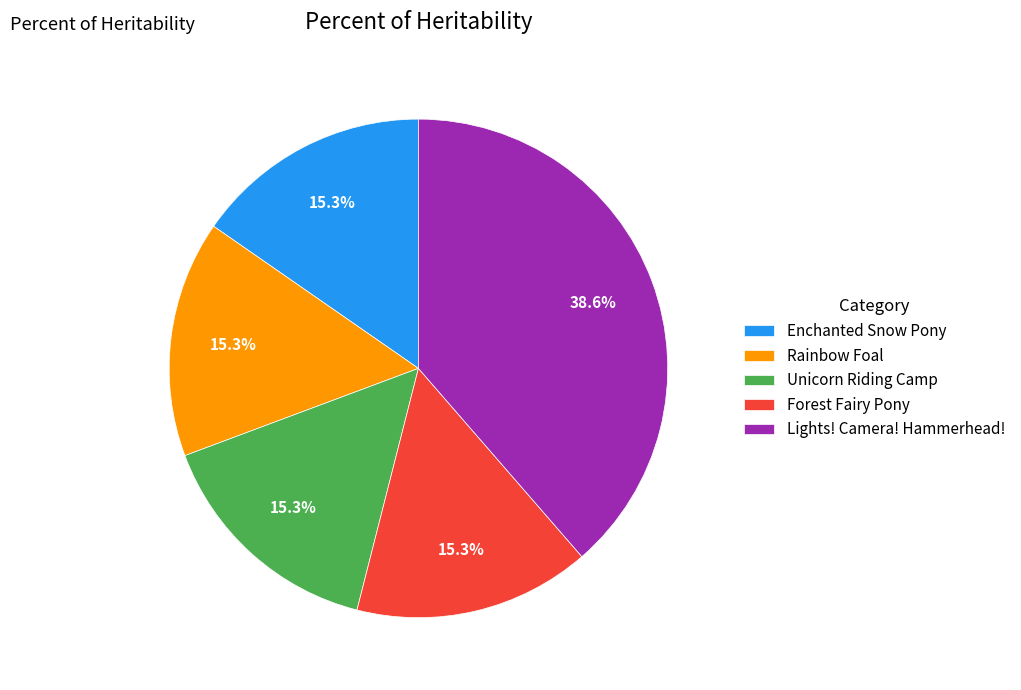

Is it true that Enchanted Snow Pony is 28% of the pie?

False